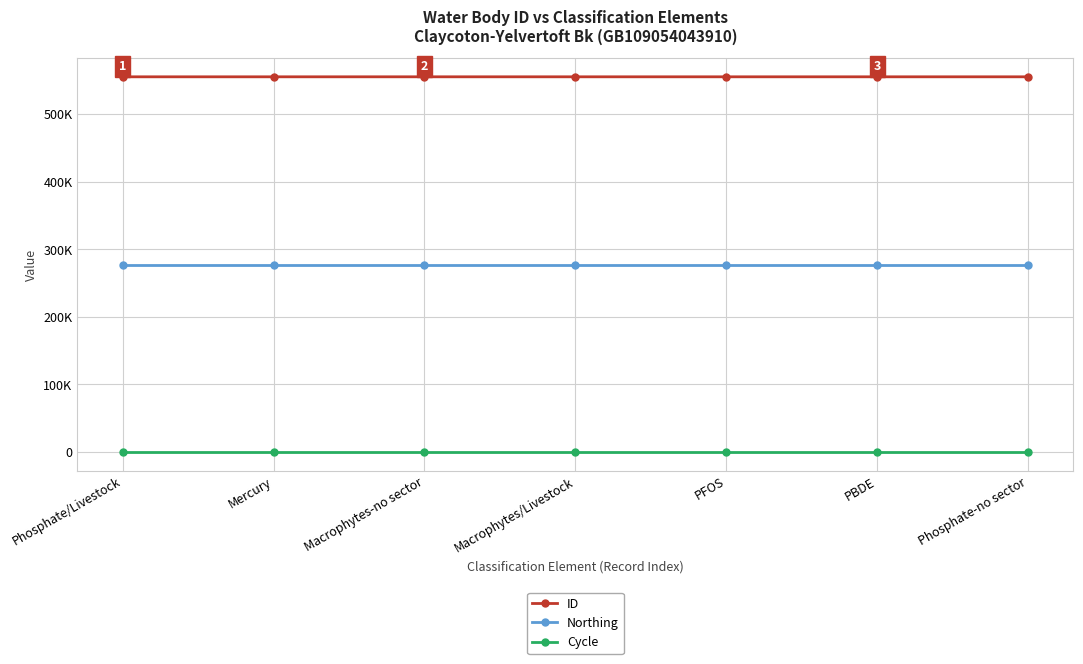

True or false: Northing and Cycle intersect in this chart.

False